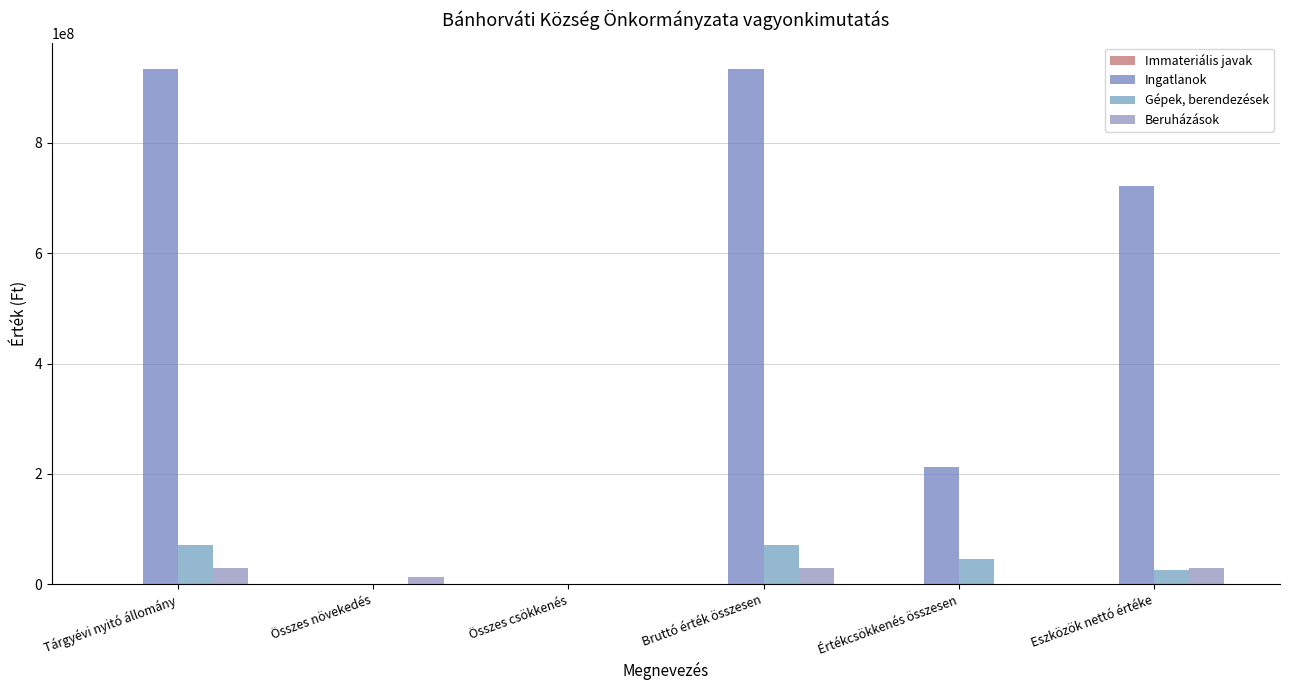

Count the number of categories in the chart.

6